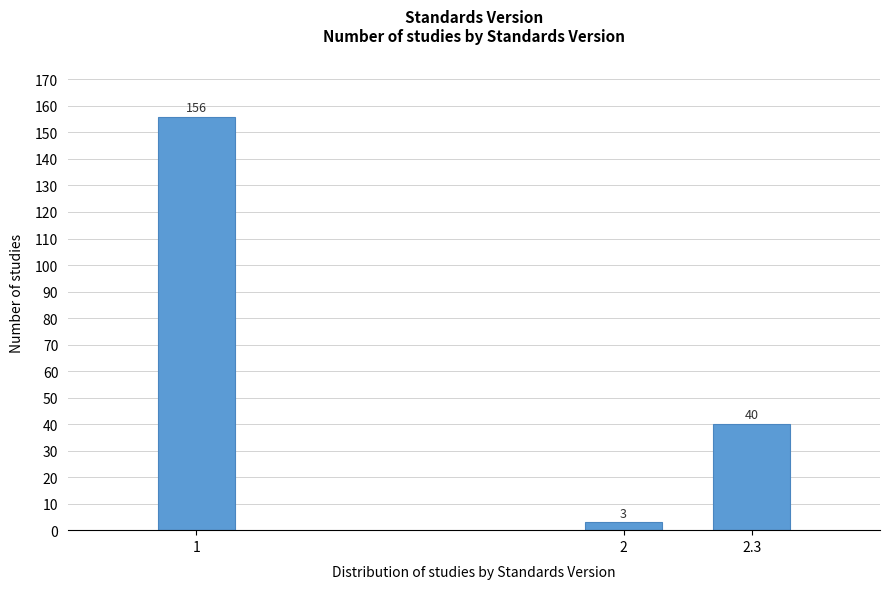

Reading left to right, list all the values displayed in this chart.

156	3	40